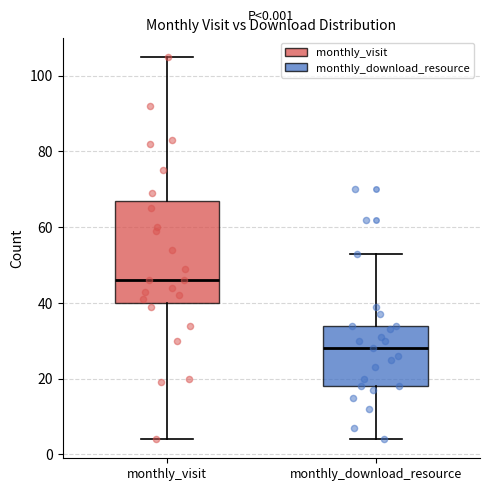

Comparing the boxes themselves (not the whiskers), which one is the tallest?

monthly_visit